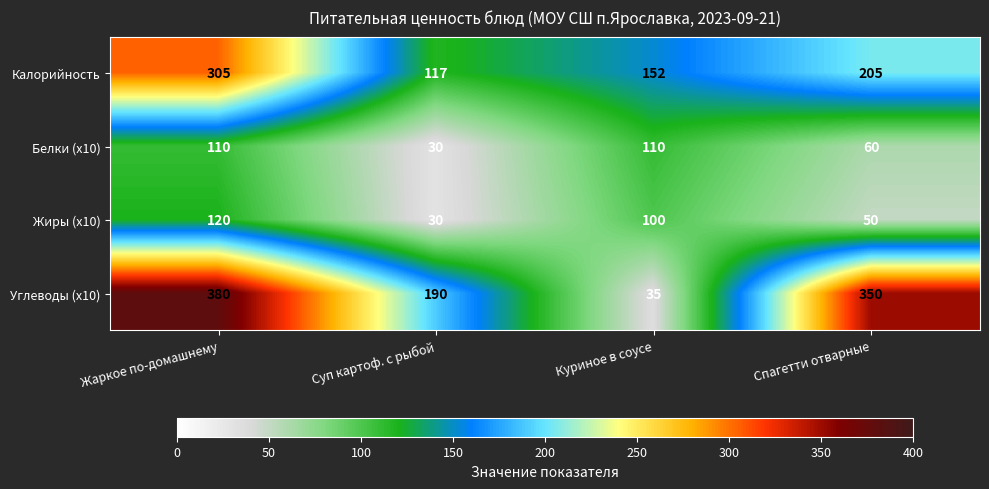

Reading right to left, what are all the values shown in this chart?

Калорийность: Спагетти отварные=205	Куриное в соусе=152	Суп картоф. с рыбой=117	Жаркое по-домашнему=305
Белки (x10): Спагетти отварные=60	Куриное в соусе=110	Суп картоф. с рыбой=30	Жаркое по-домашнему=110
Жиры (x10): Спагетти отварные=50	Куриное в соусе=100	Суп картоф. с рыбой=30	Жаркое по-домашнему=120
Углеводы (x10): Спагетти отварные=350	Куриное в соусе=35	Суп картоф. с рыбой=190	Жаркое по-домашнему=380